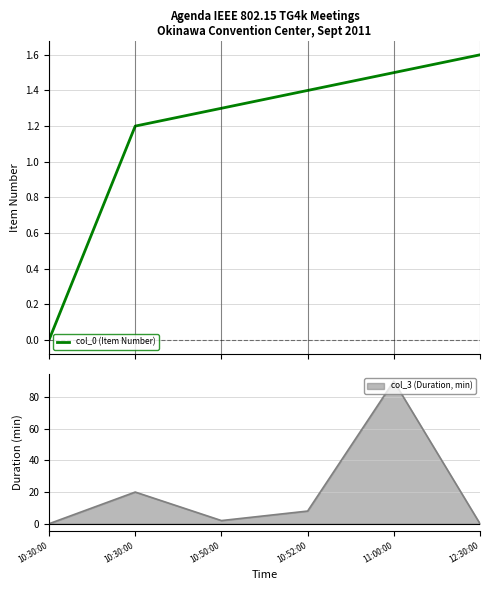

Does the chart display data point markers on the line(s)?

No